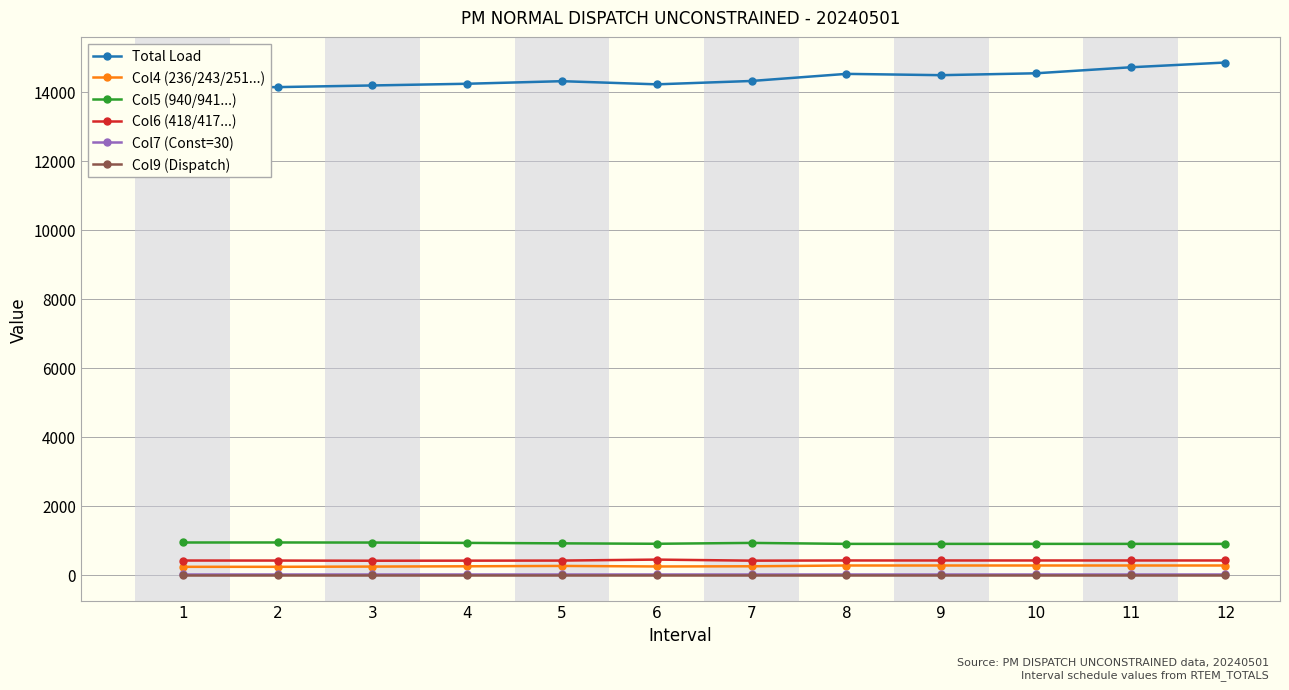

What value does the Col6 (418/417...) series have at 3?

412.6